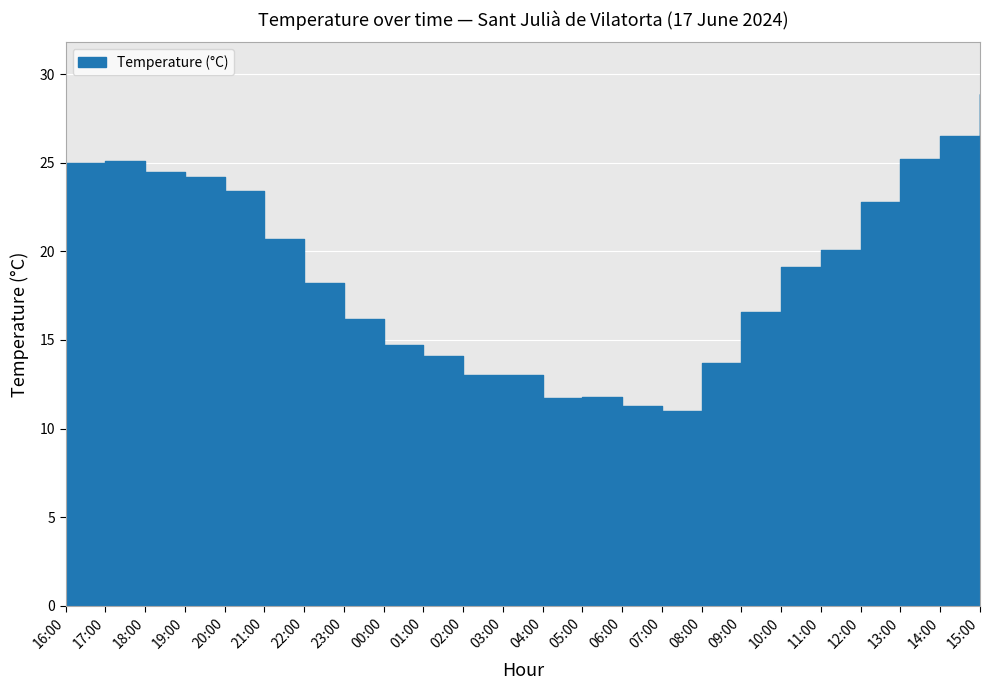

What is the sum of the values at 05:00 and 20:00?

35.2